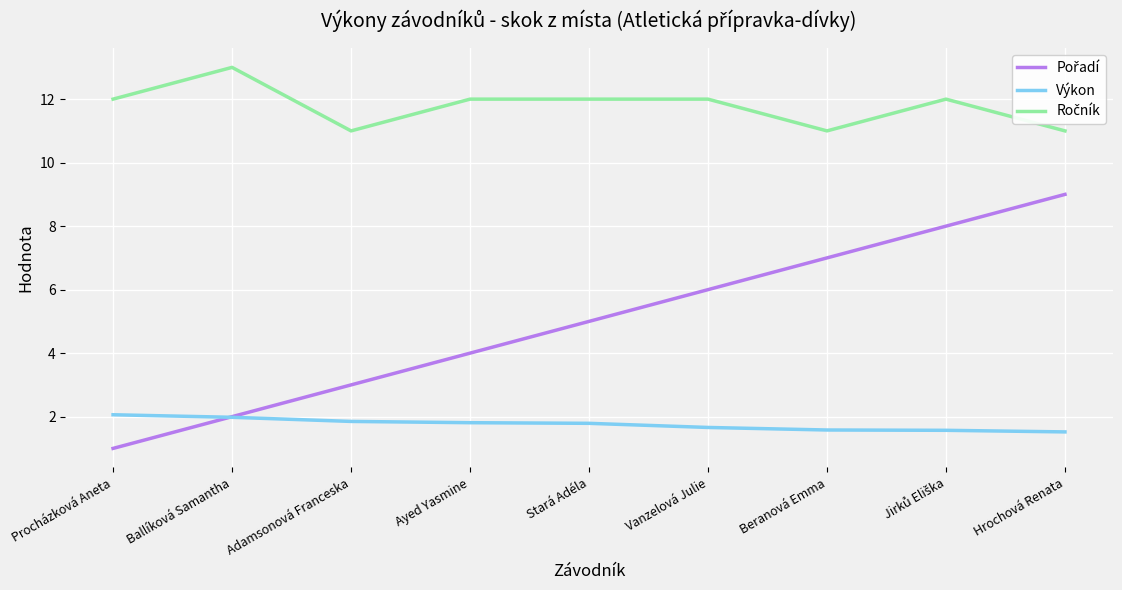

What is the total value across all series at Beranová Emma?

19.6